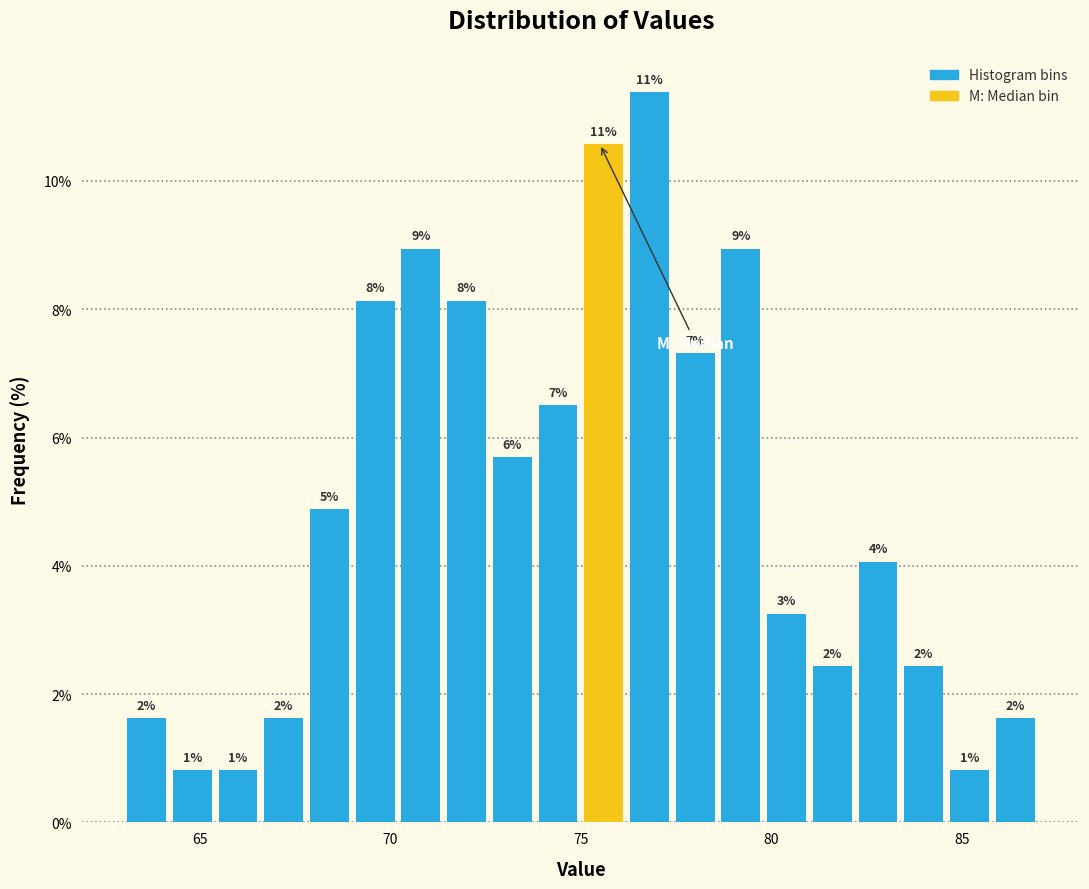

Around what value on the x-axis is the tallest bar? Give the approximate position of its centre, as read against the axis.

77.0